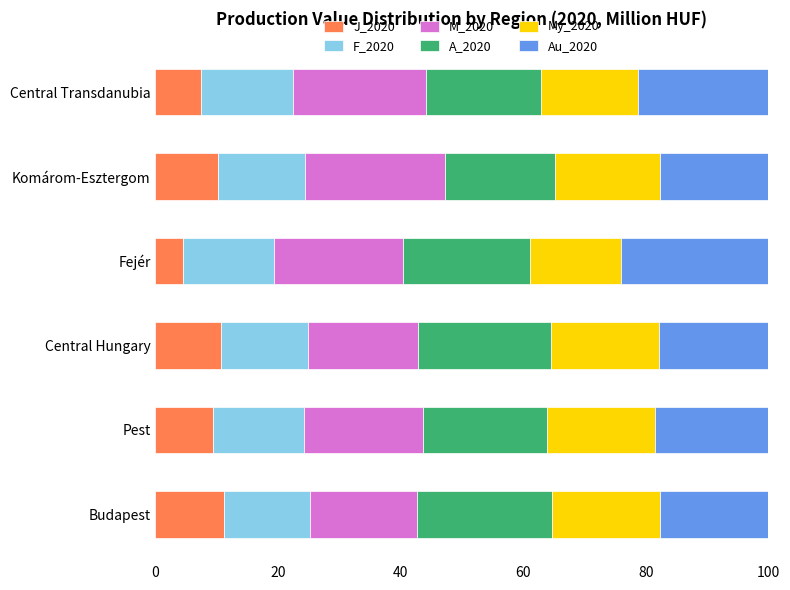

What is the sum of all J_2020 values?

53.5